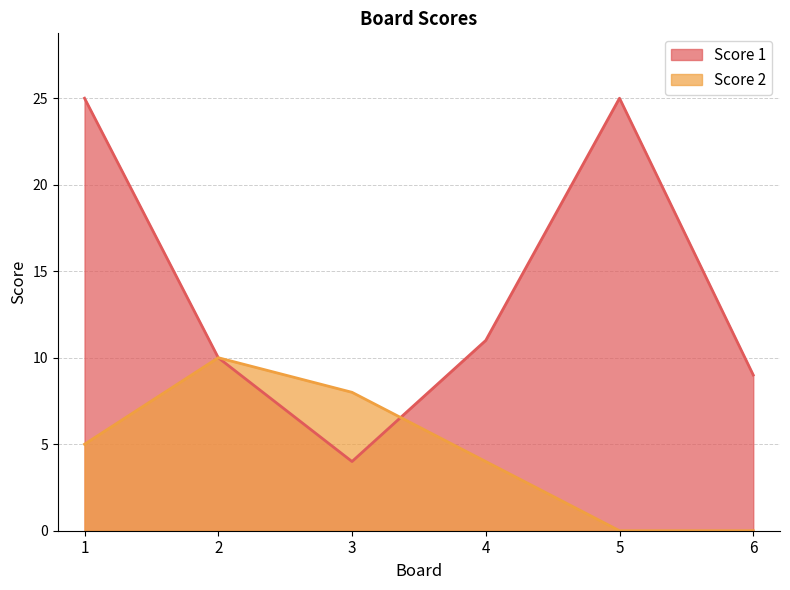

True or false: Score 1 has a value of 9 at 6.

True